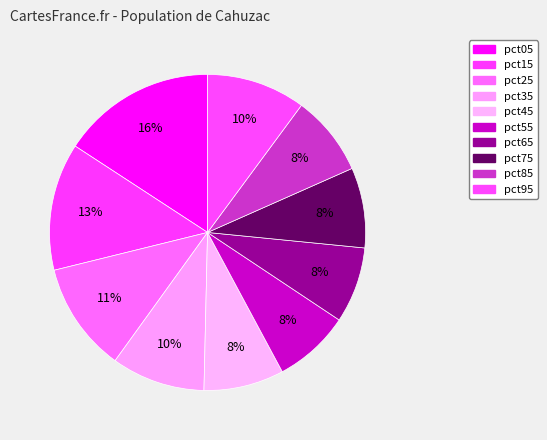

To the nearest percent, what is the difference between the pct05 and pct45 slice percentages?

8%